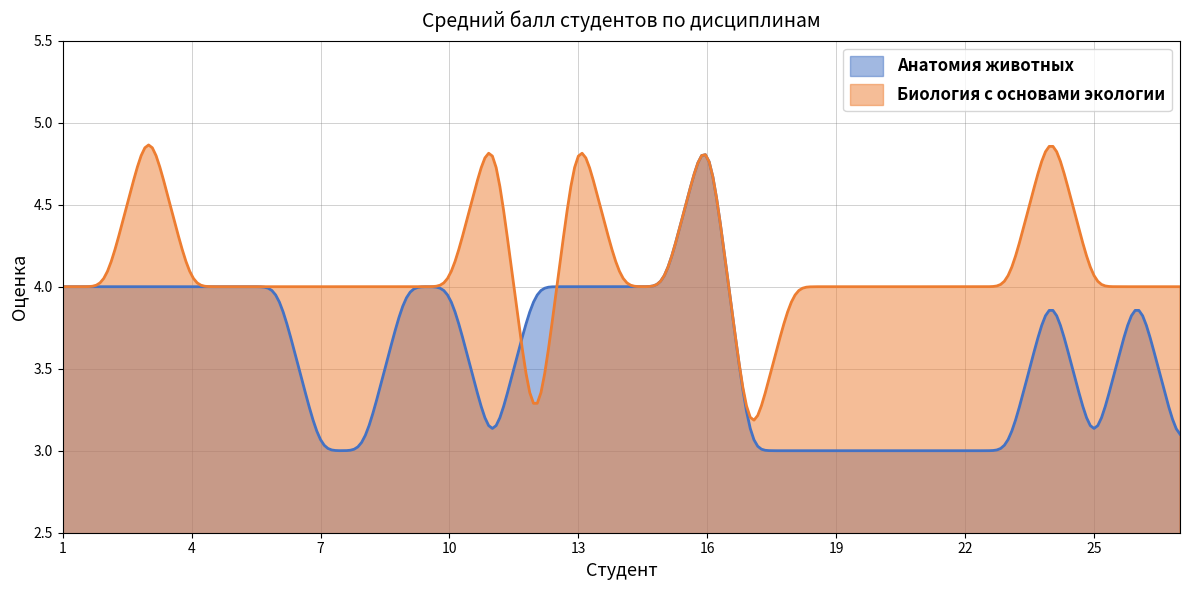

How many interior local valleys does the Биология с основами экологии series have?

2